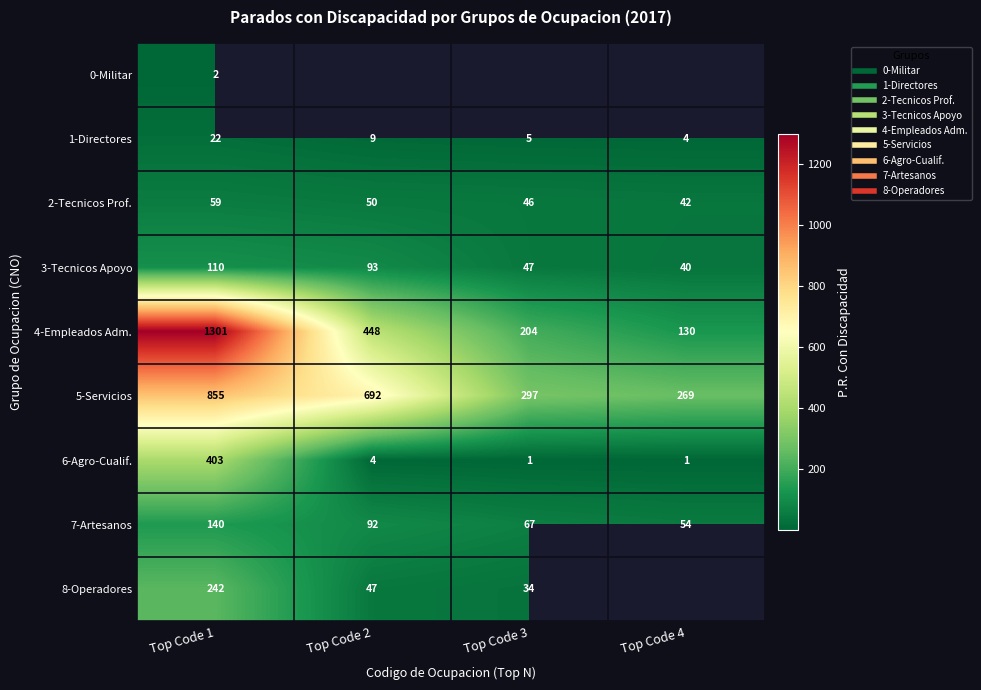

What is the difference between the maximum and minimum values in the 7-Artesanos series?

86.0